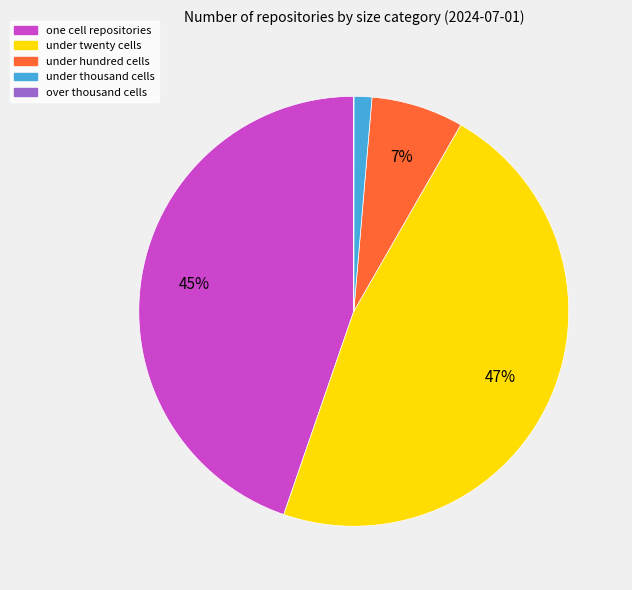

Which has a higher value, one cell repositories or under thousand cells?

one cell repositories